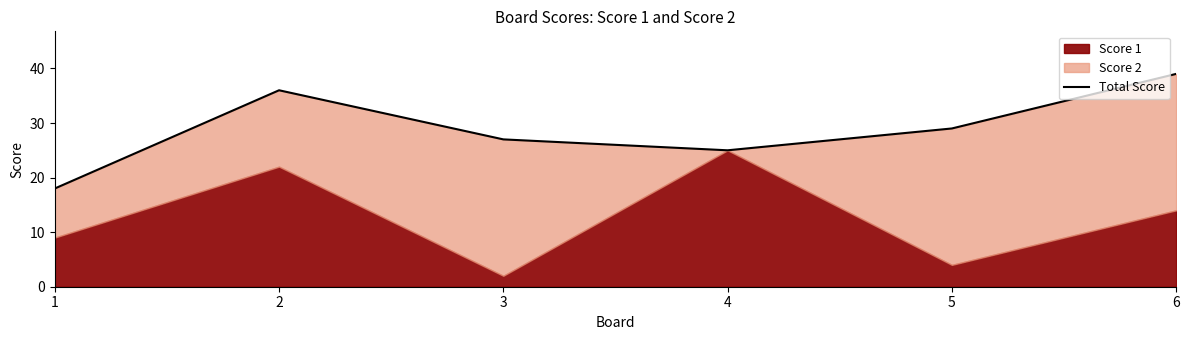

Rank the categories by value from highest to lowest.

6, 2, 5, 3, 4, 1